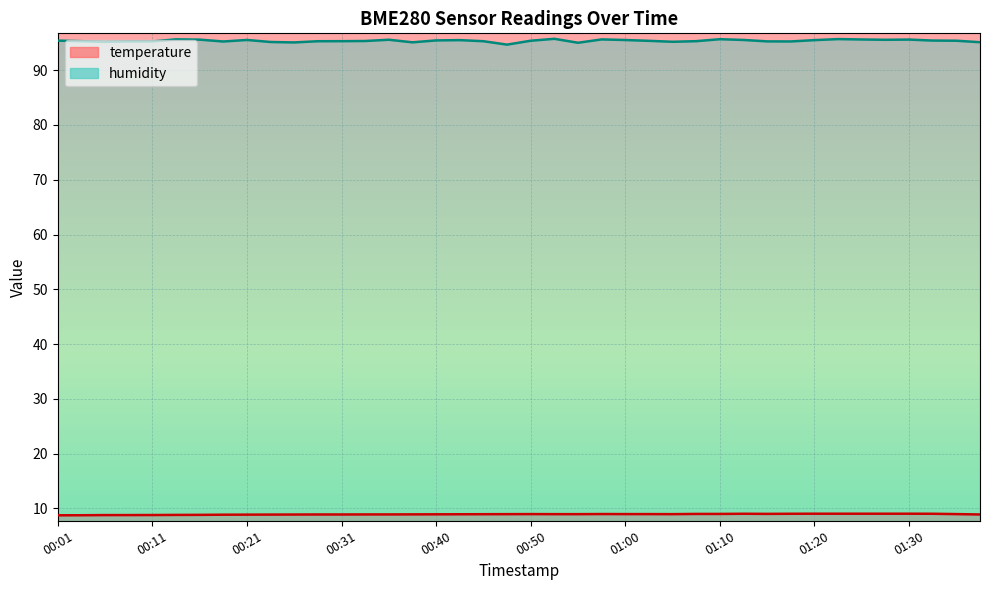

What is the sum of all humidity values?

3814.2